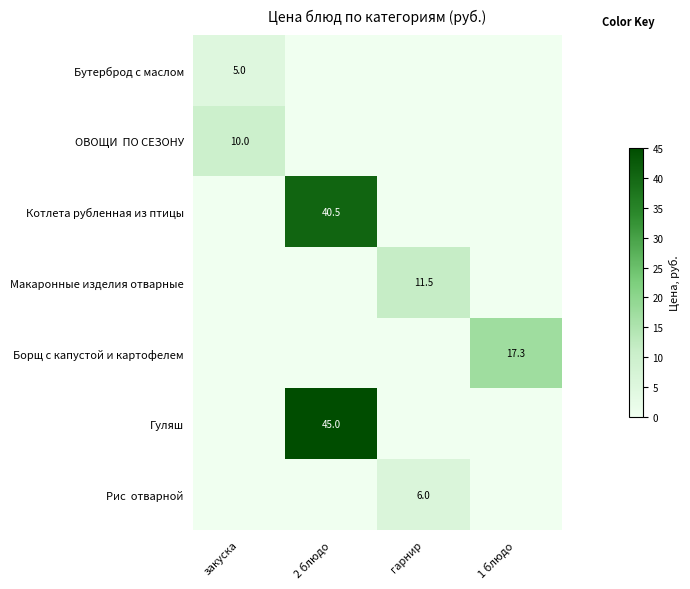

Is it true that ОВОЩИ ПО СЕЗОНУ equals 10.0 at закуска?

True